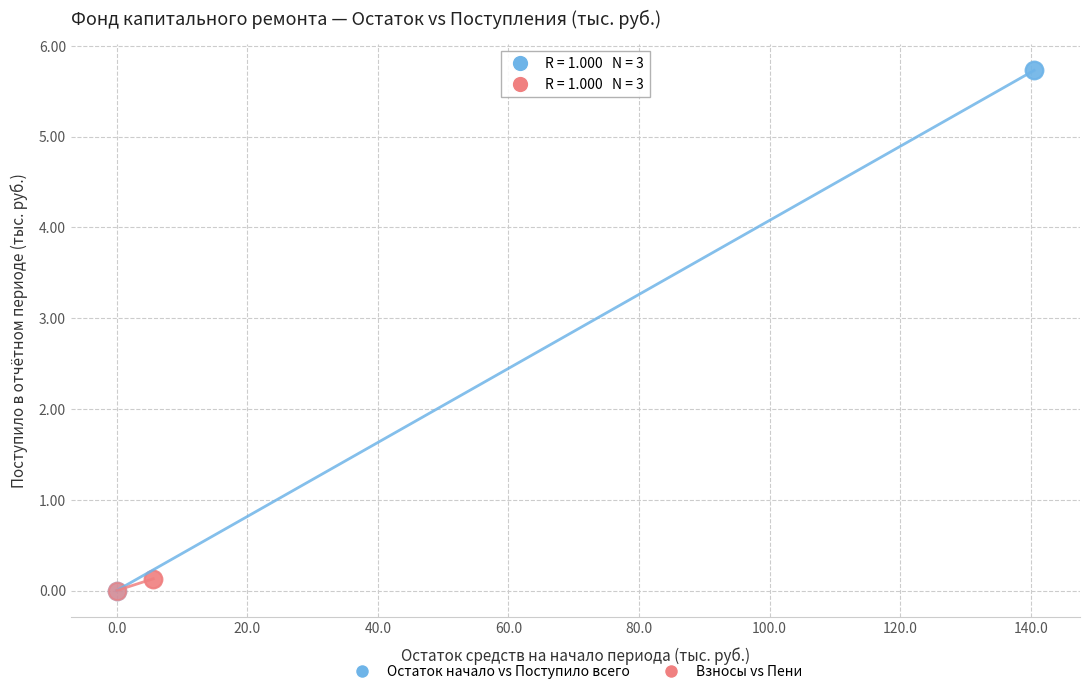

Which series has the widest spread of Y values?

Остаток начало vs Поступило всего